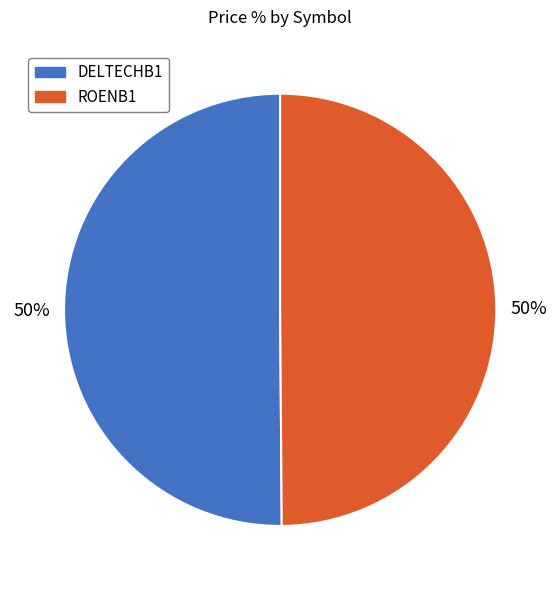

How many segments does this pie chart have?

2